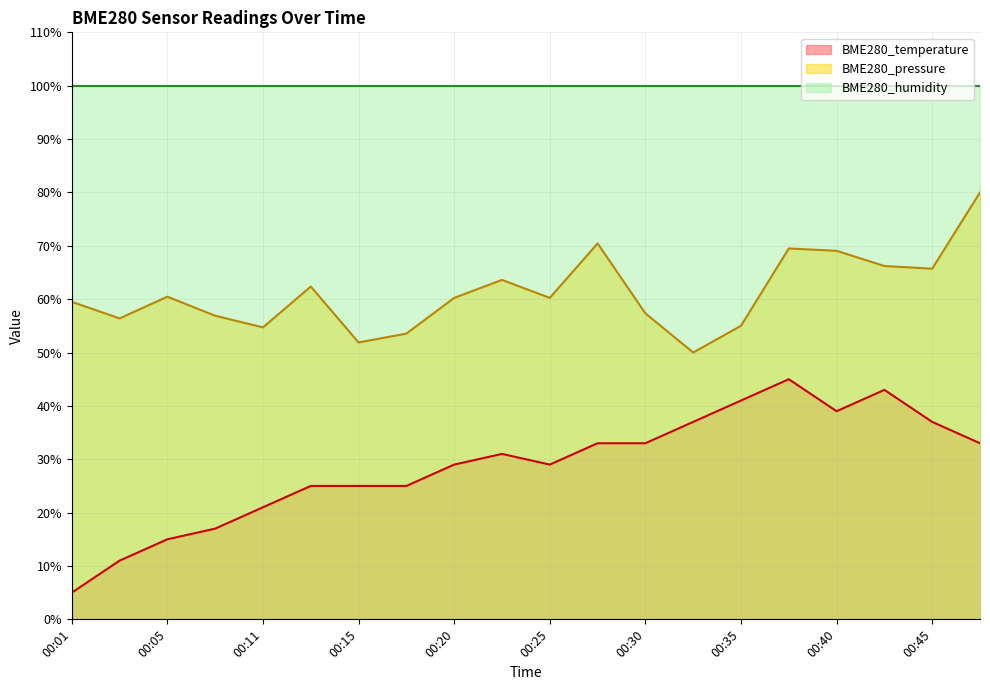

What is the difference between the second highest and second lowest values in the BME280_pressure series?

18.6